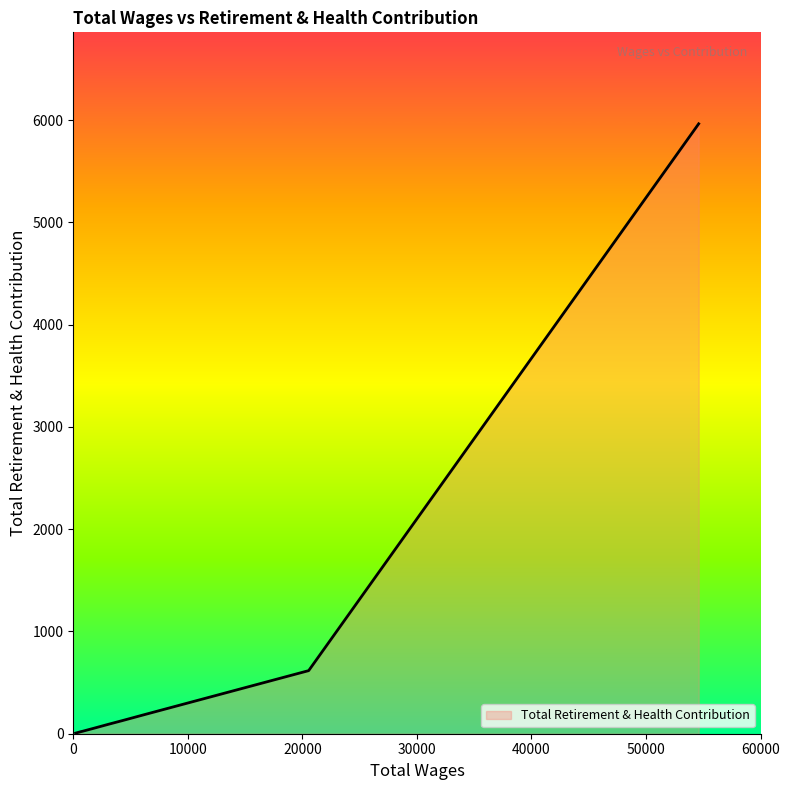

What is the greatest value displayed?

5965